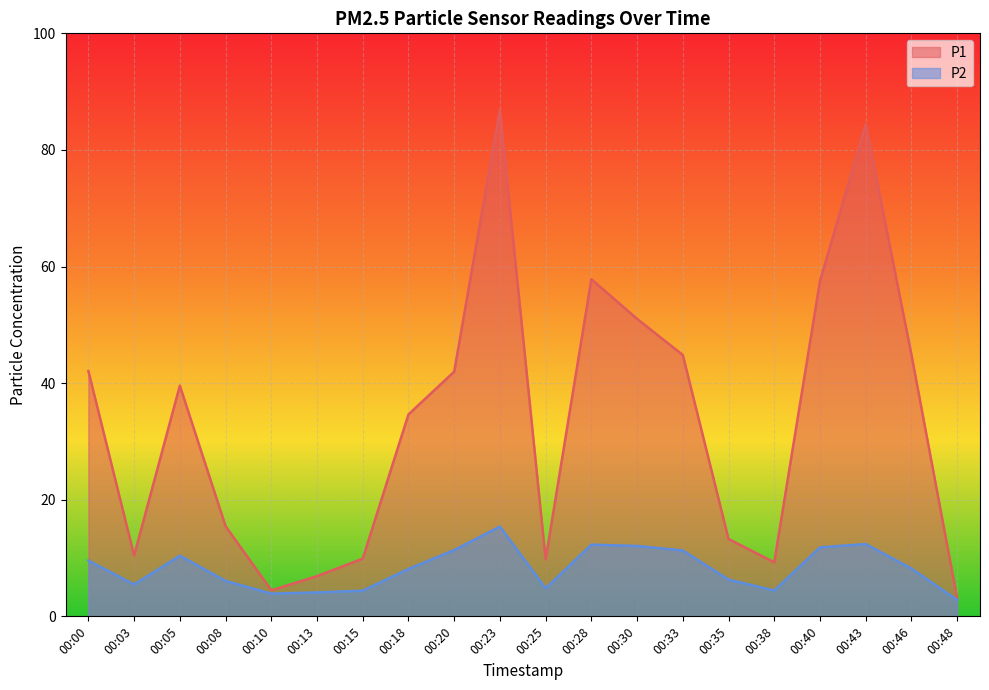

True or false: P2 and P1 intersect in this chart.

False